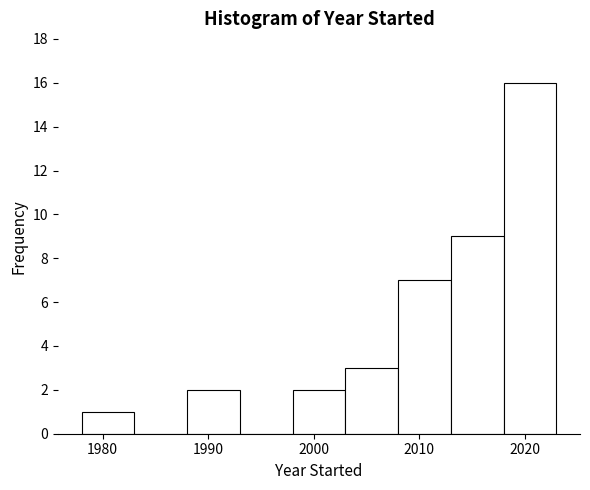

Which range on the x-axis has the tallest bar?

2018 to 2023